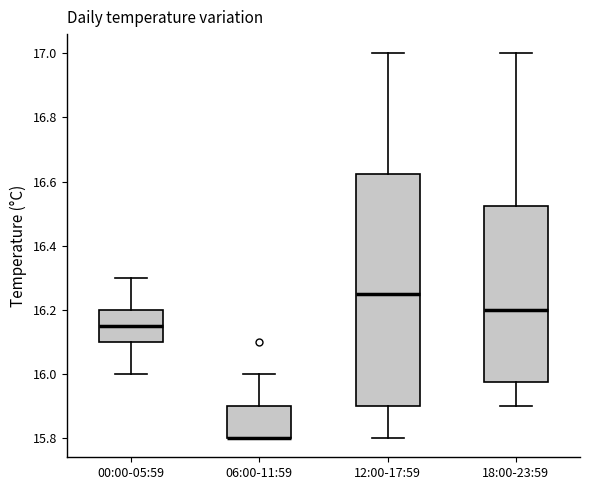

Reading left to right, transcribe this box plot: for each box, give where its median line is, the range the box spans, and where its two whiskers end, as read against the y-axis. The values are not printed on the chart, so give them approximately, as read against the axis.

00:00-05:59: median 16.16, box 16.10 to 16.20, whiskers 16.00 to 16.30
06:00-11:59: median 15.80 (drawn on the box's lower edge), box 15.80 to 15.90, whiskers 15.80 to 16.00
12:00-17:59: median 16.26, box 15.90 to 16.62, whiskers 15.80 to 17.00
18:00-23:59: median 16.20, box 15.98 to 16.52, whiskers 15.90 to 17.00